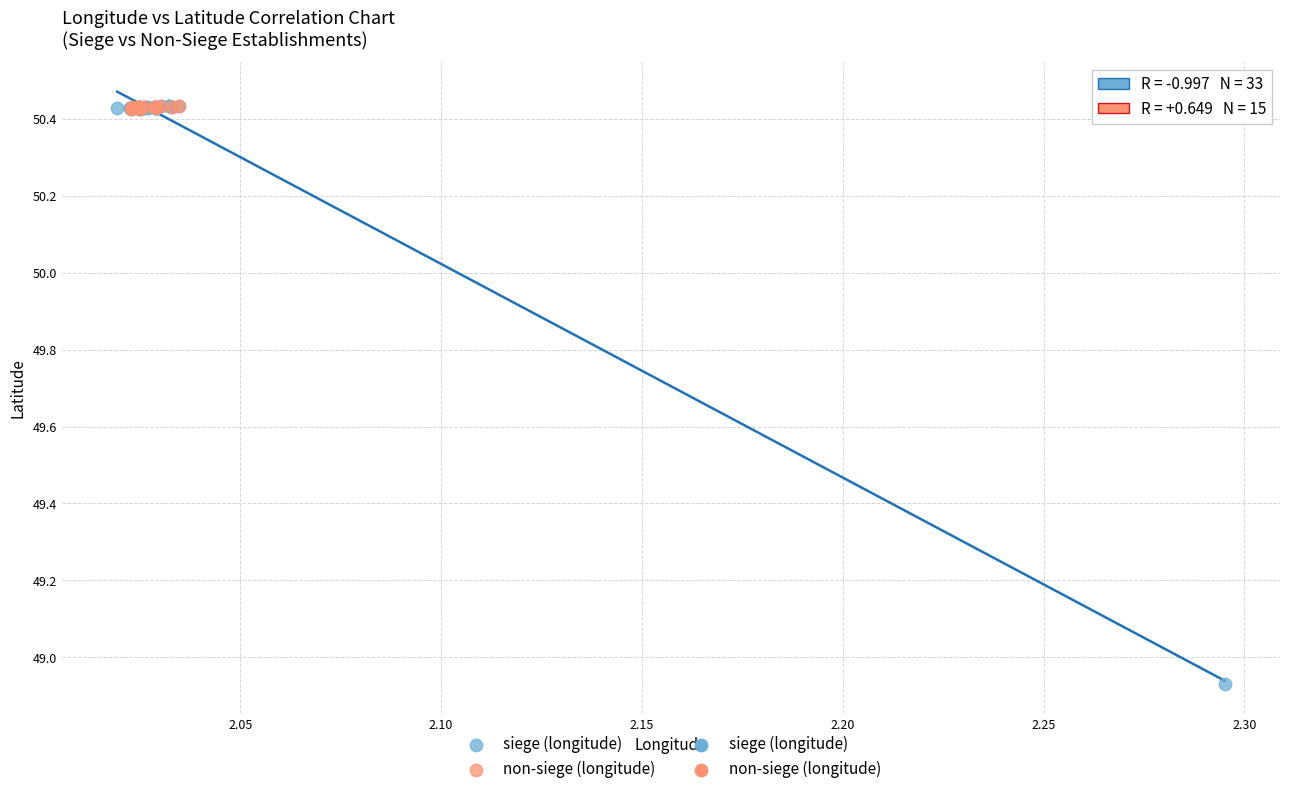

Which series contains the lowest Y value?

siege (longitude)